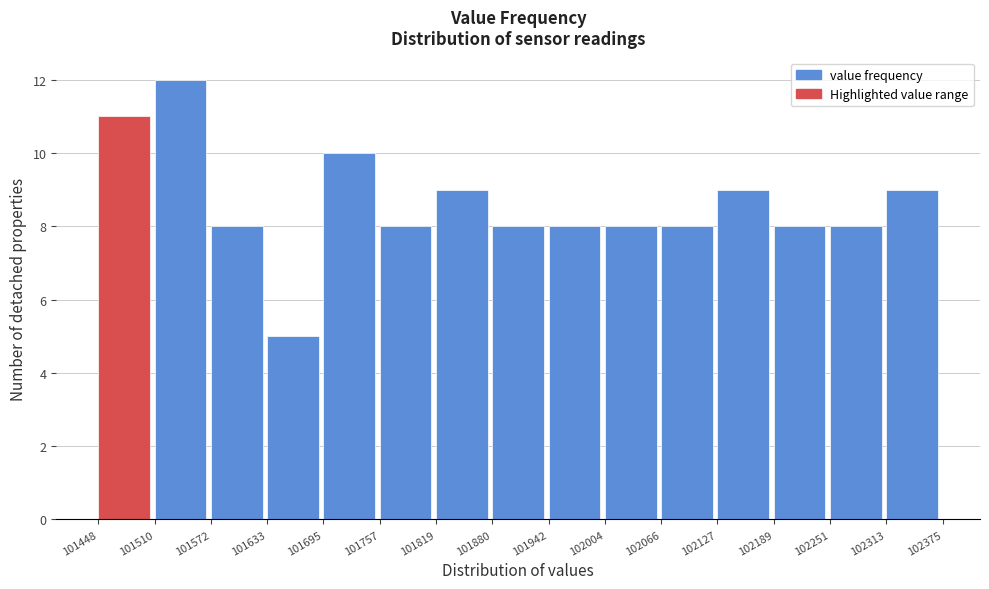

What is the height of the bar covering 101942 to 102004 on the x-axis? The values are not printed on the chart, so give them approximately, as read against the axis.

8